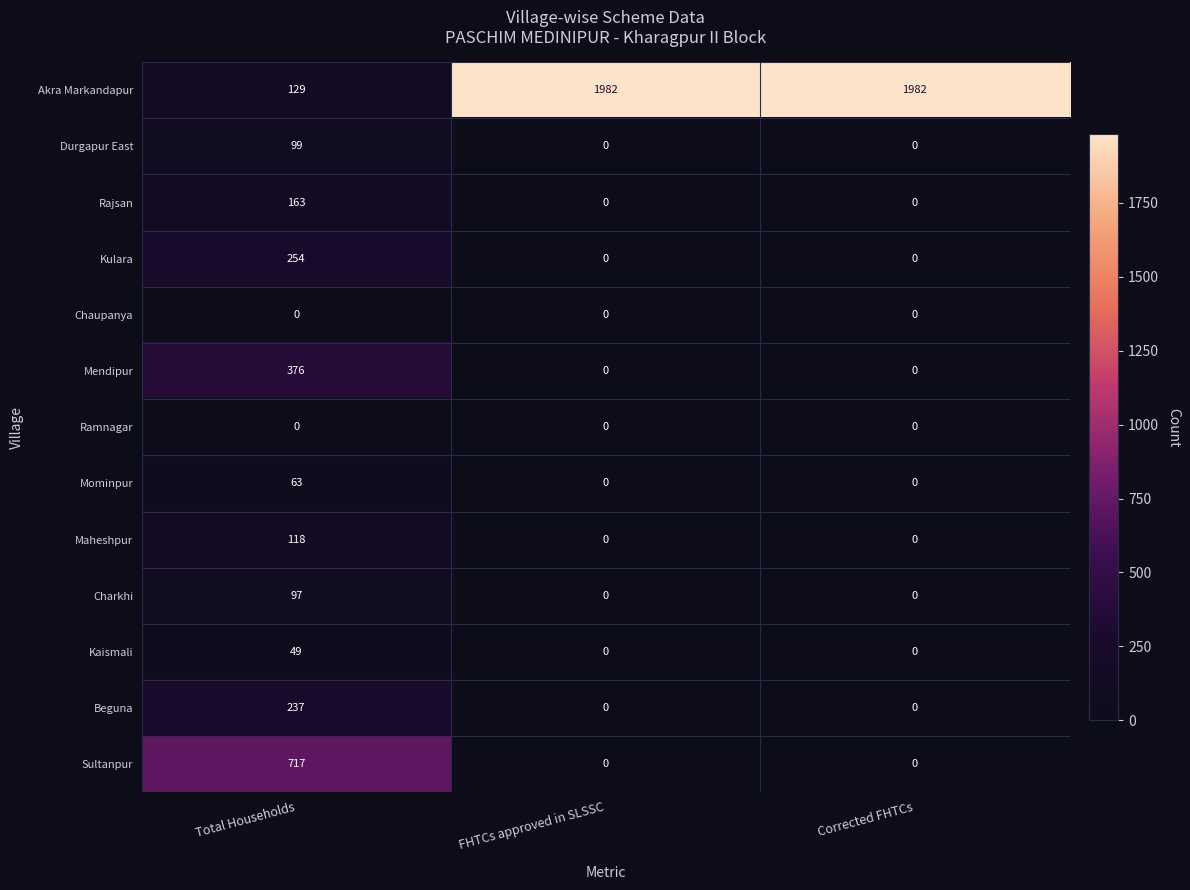

Is it true that Mendipur equals 0 at FHTCs approved in SLSSC?

True